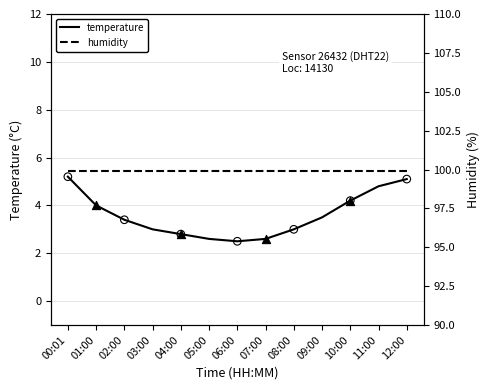

What is the change in value from 08:00 to 12:00?

+2.1